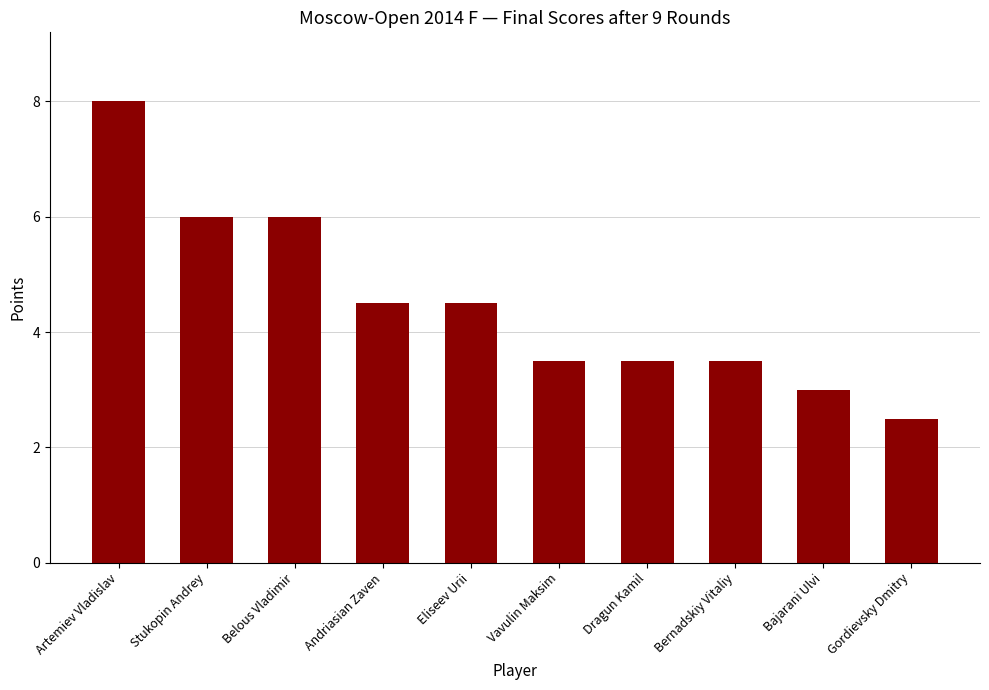

How many values are below 4?

5